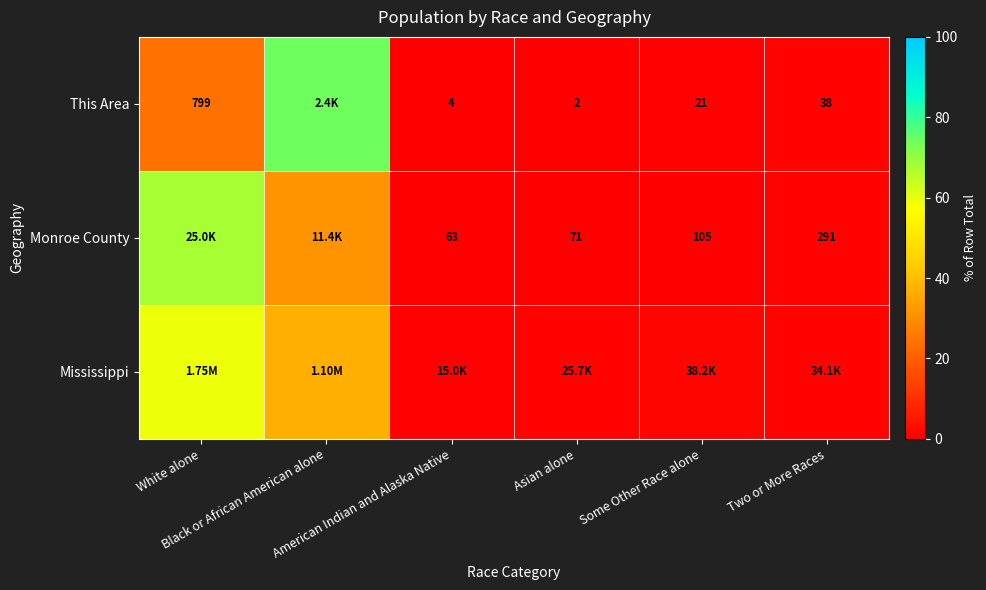

Which label corresponds to the smallest value in the chart?

Asian alone